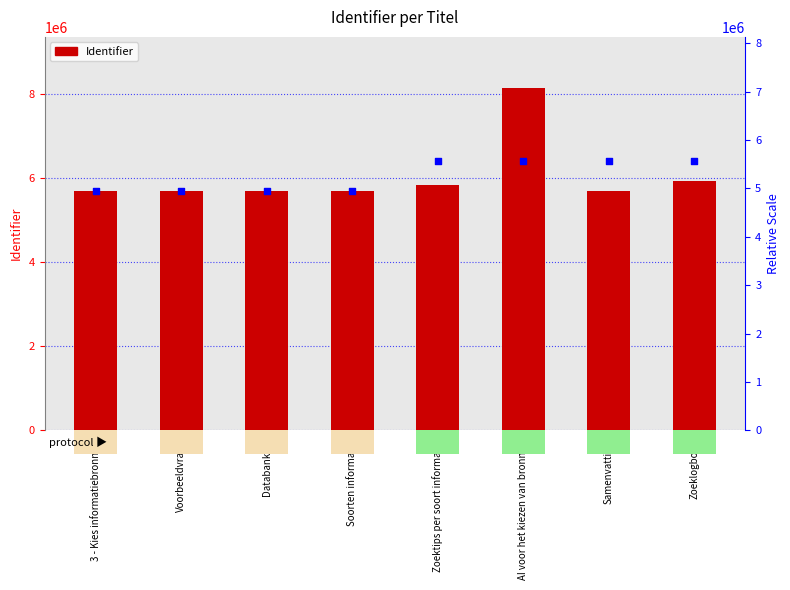

What is the change in value from AI voor het kiezen van bronnen to Zoeklogboek?

-2211350